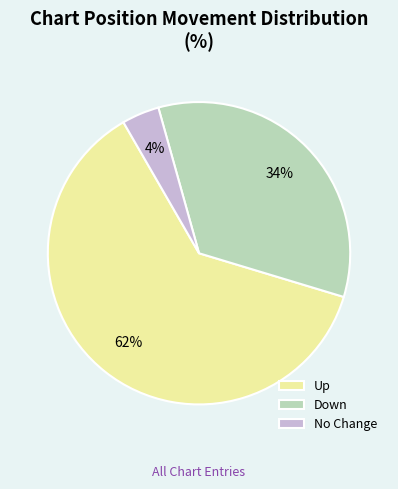

What percentage is the Down slice, to the nearest percent?

34%